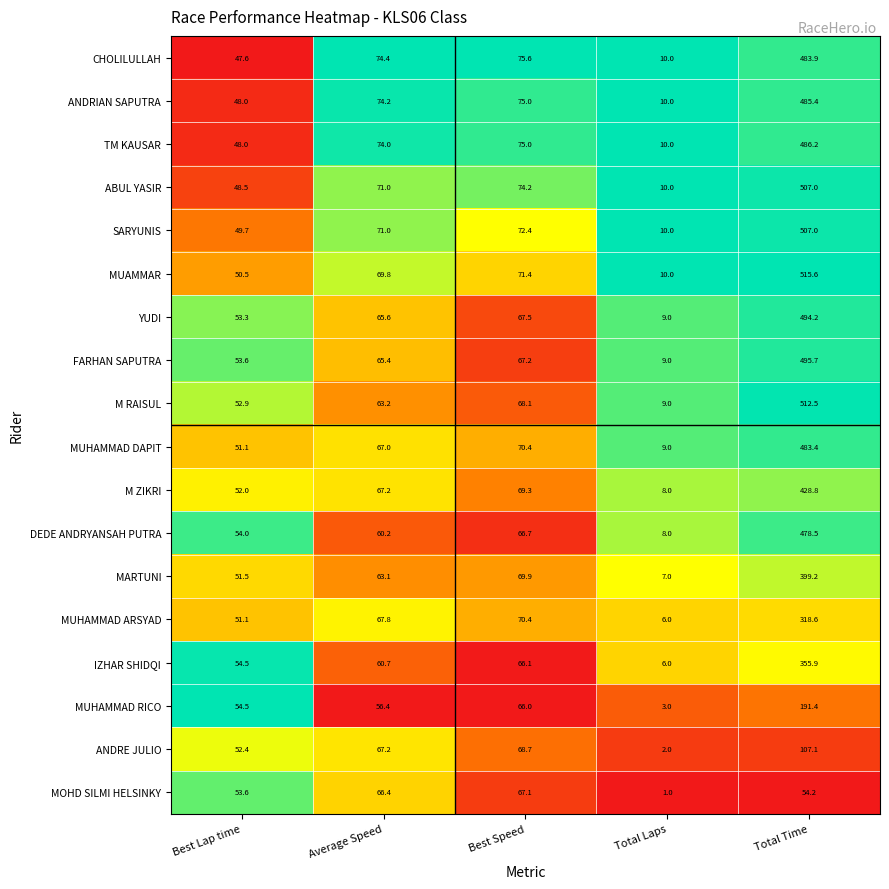

What is the approximate value of DEDE ANDRYANSAH PUTRA at Best Lap time?

54.0